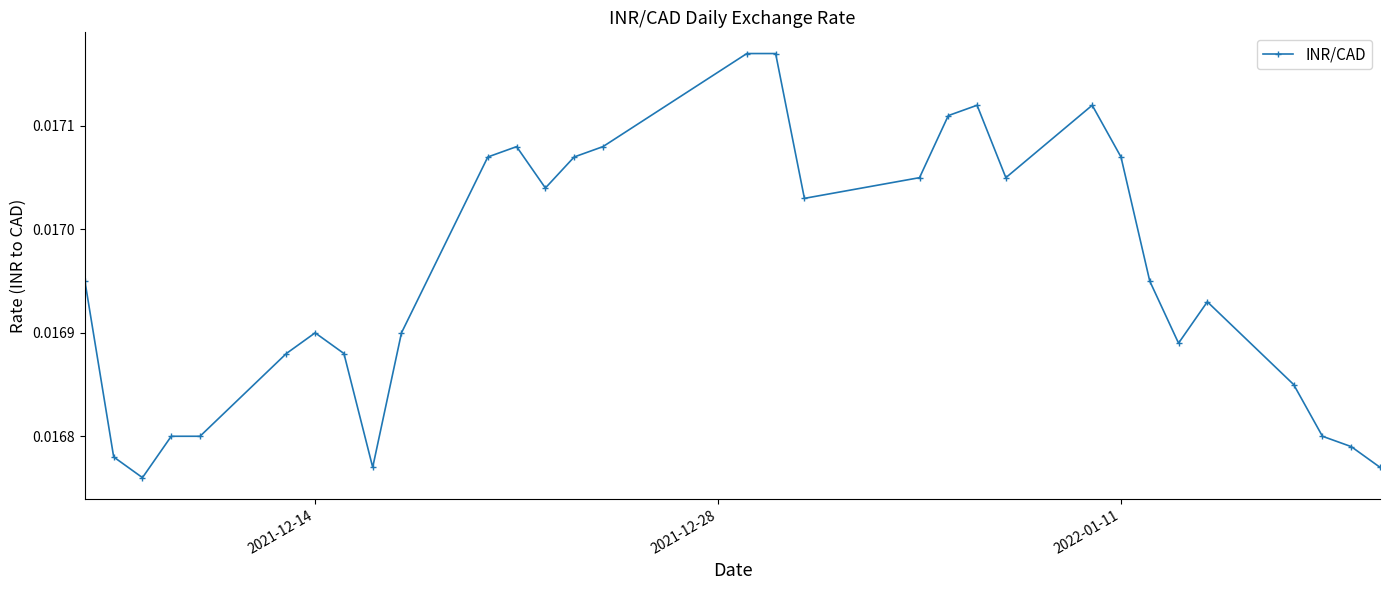

How many values are between 0 and 1?

31